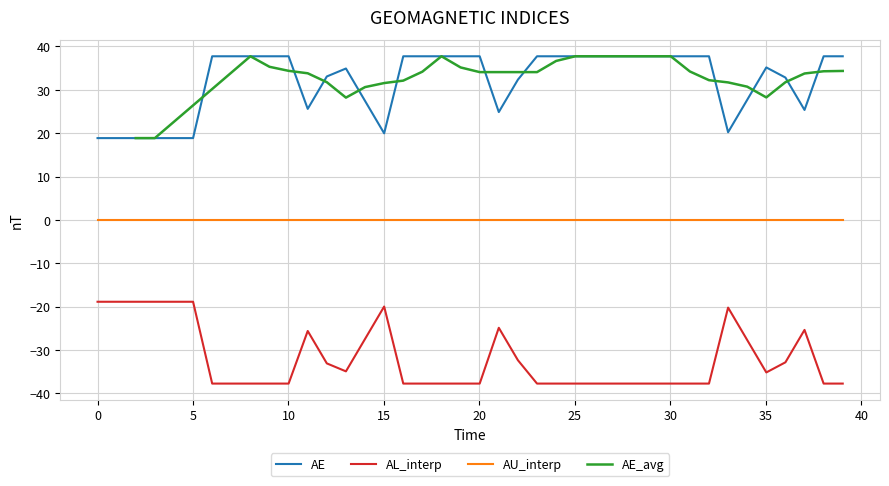

What is the highest value of the AE series?

37.7